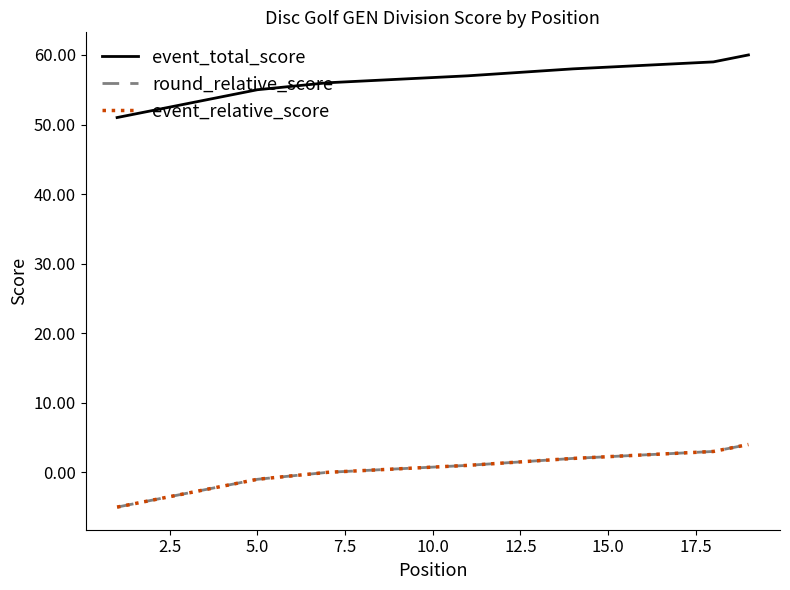

Reading right to left, list all the values displayed in this chart.

event_total_score: 60	60	59	58	58	58	58	57	57	57	56	56	56	56	55	55	54	52	52	51
round_relative_score: 4	4	3	2	2	2	2	1	1	1	0	0	0	0	-1	-1	-2	-4	-4	-5
event_relative_score: 4	4	3	2	2	2	2	1	1	1	0	0	0	0	-1	-1	-2	-4	-4	-5